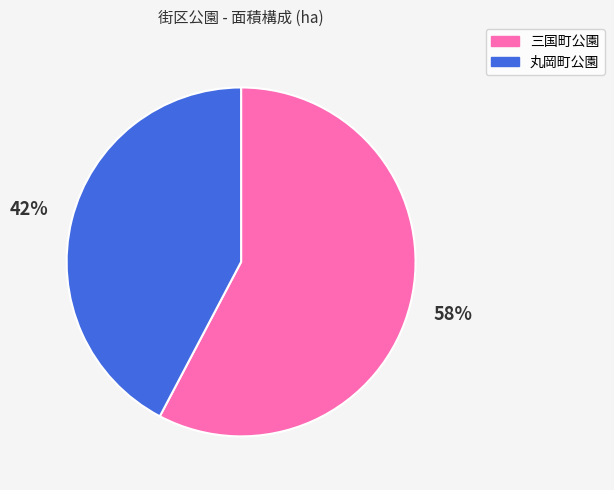

Does any single category account for the majority?

Yes